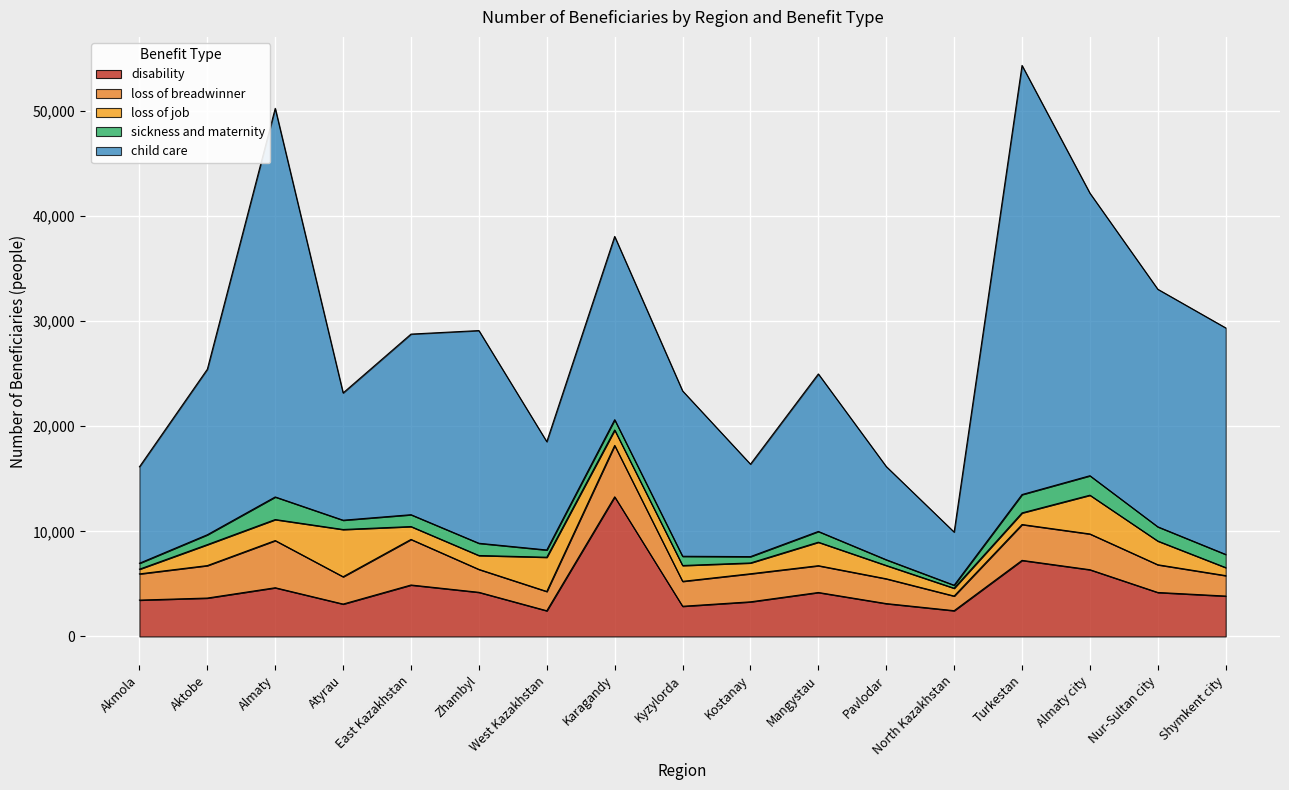

Rank the categories by loss of job value from lowest to highest.

Akmola, North Kazakhstan, Shymkent city, Kostanay, Turkestan, East Kazakhstan, Pavlodar, Zhambyl, Karagandy, Kyzylorda, Aktobe, Almaty, Mangystau, Nur-Sultan city, West Kazakhstan, Almaty city, Atyrau